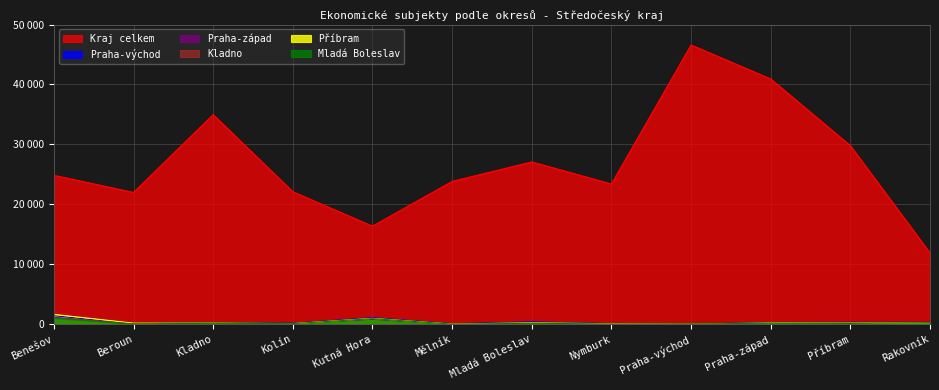

Rank the series at Mělník from lowest to highest value.

Mladá Boleslav, Příbram, Kladno, Praha-západ, Praha-východ, Kraj celkem